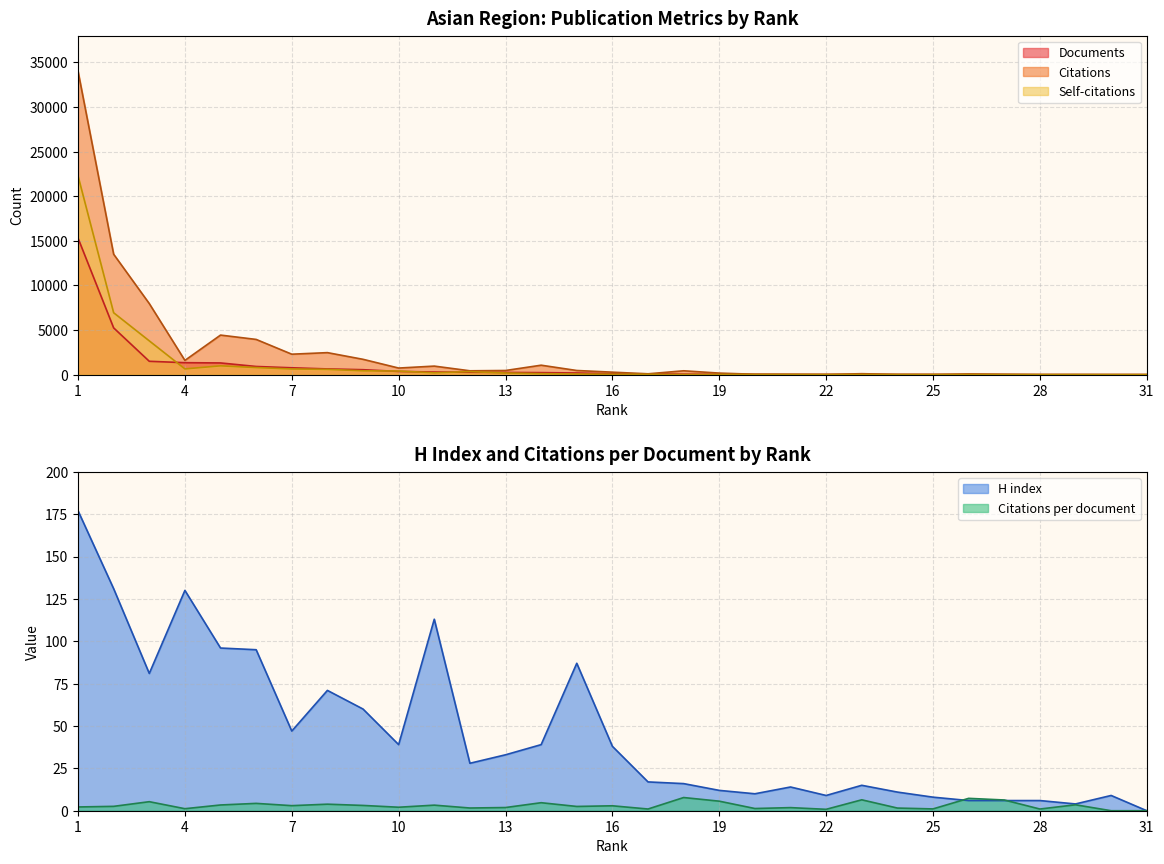

Which category has the highest value in the Self-citations series?

1